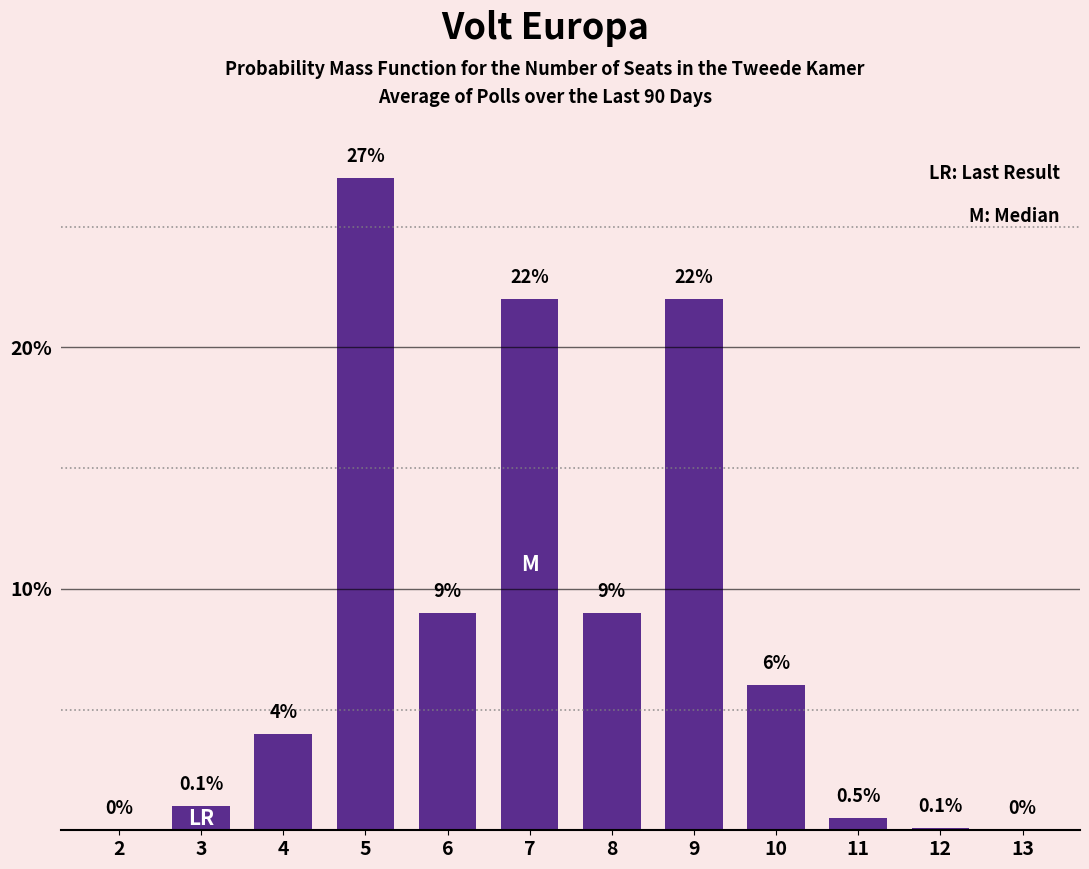

What is the change in value from 10 to 13?

-6.0